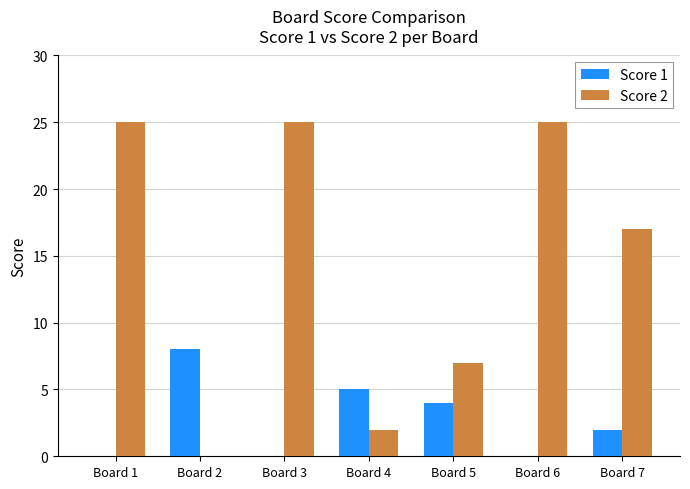

How many groups of bars are there?

7